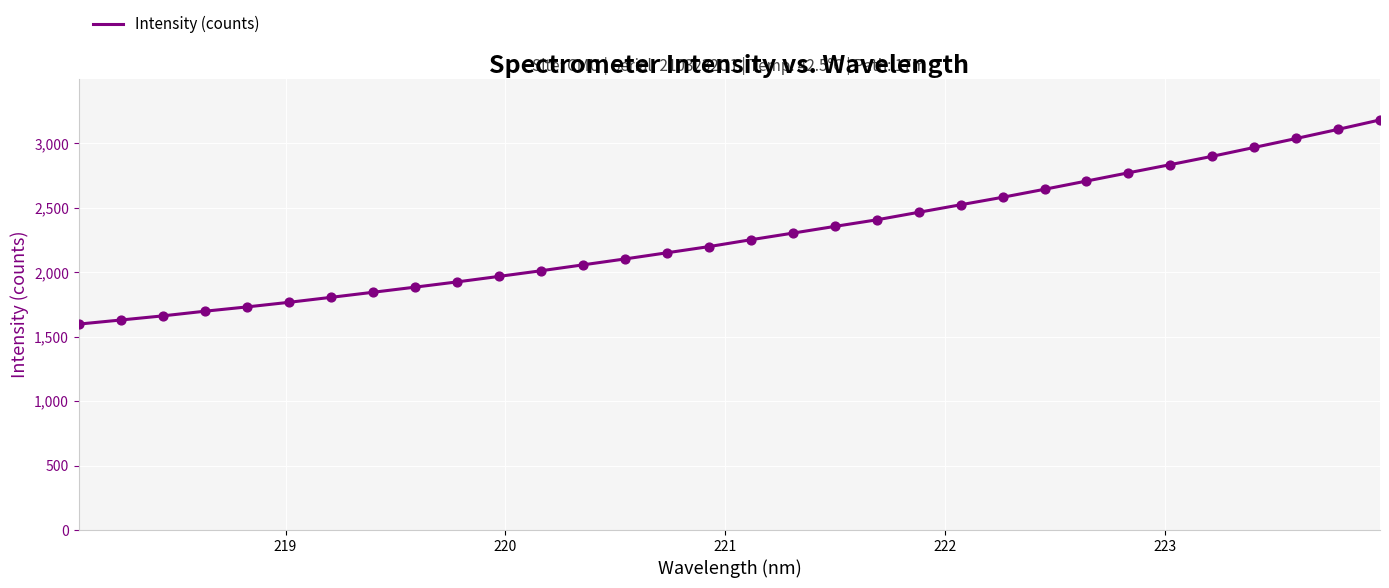

What is the difference between the maximum and minimum values?

1583.8